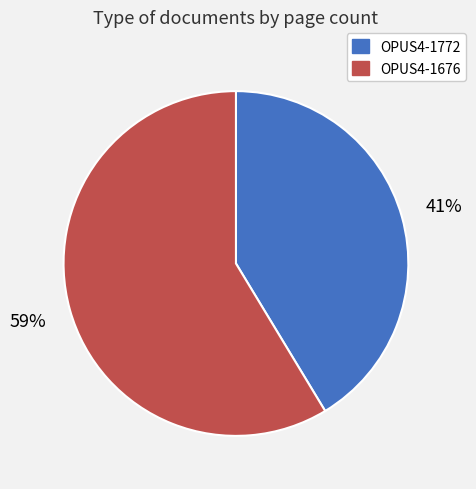

Which category has the smallest portion of the pie?

OPUS4-1772